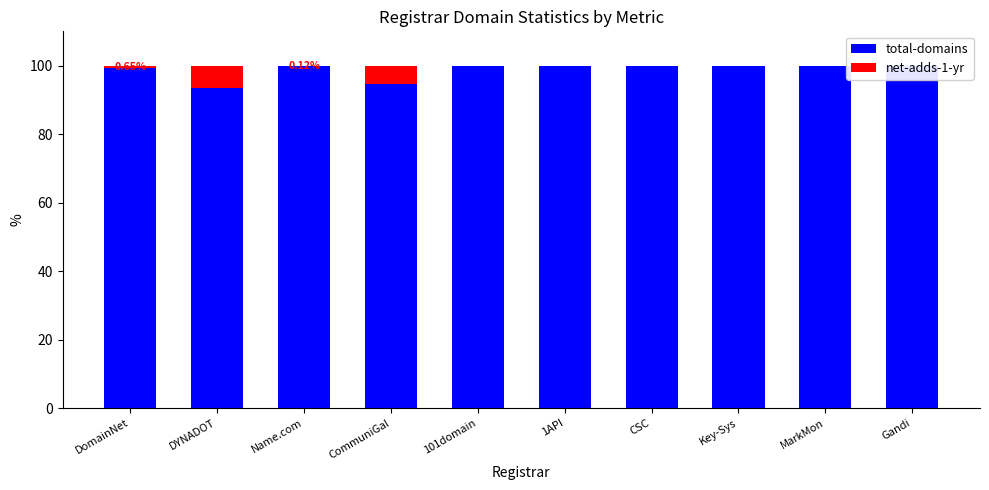

The net-adds-1-yr series shows 0.0 at CSC. True or false?

True